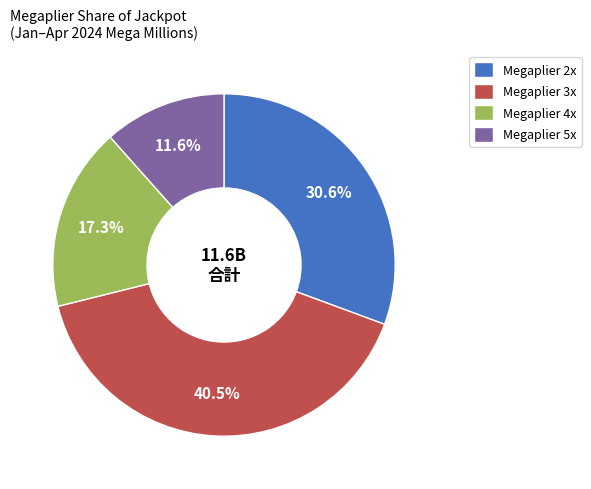

Approximately how many times larger is the value at Megaplier 5x compared to Megaplier 2x?

0.4